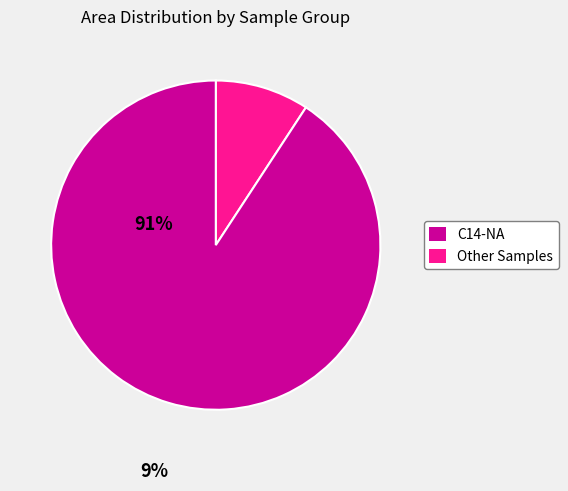

Is there a majority slice in this chart?

Yes